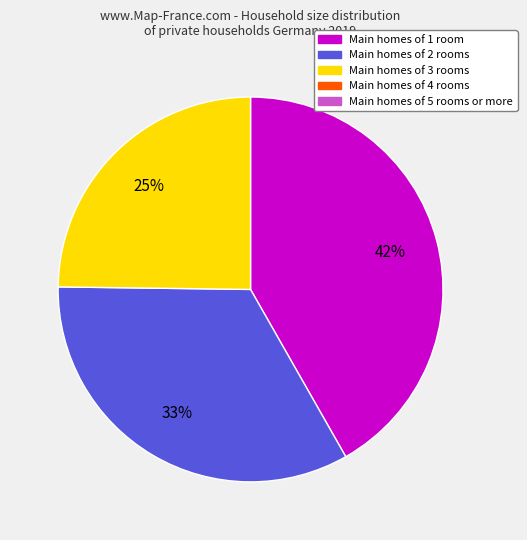

To the nearest percent, what is the average slice percentage?

33%